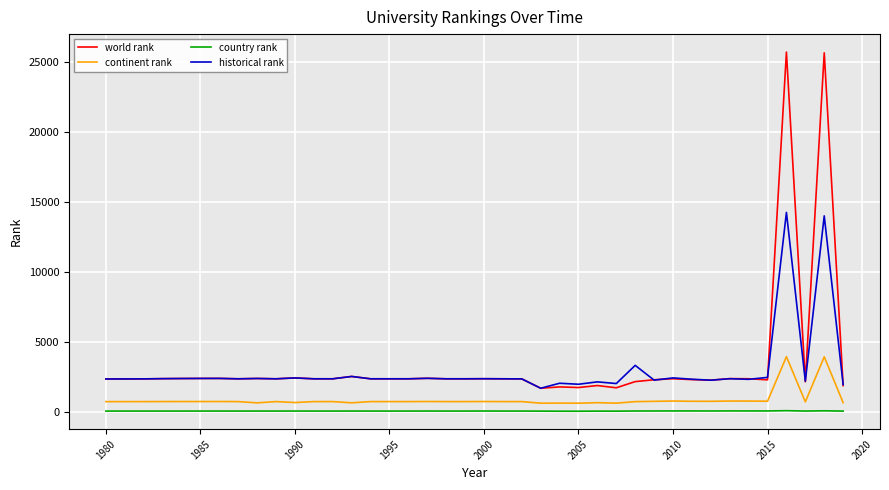

Which series has the largest range (max minus min)?

world rank